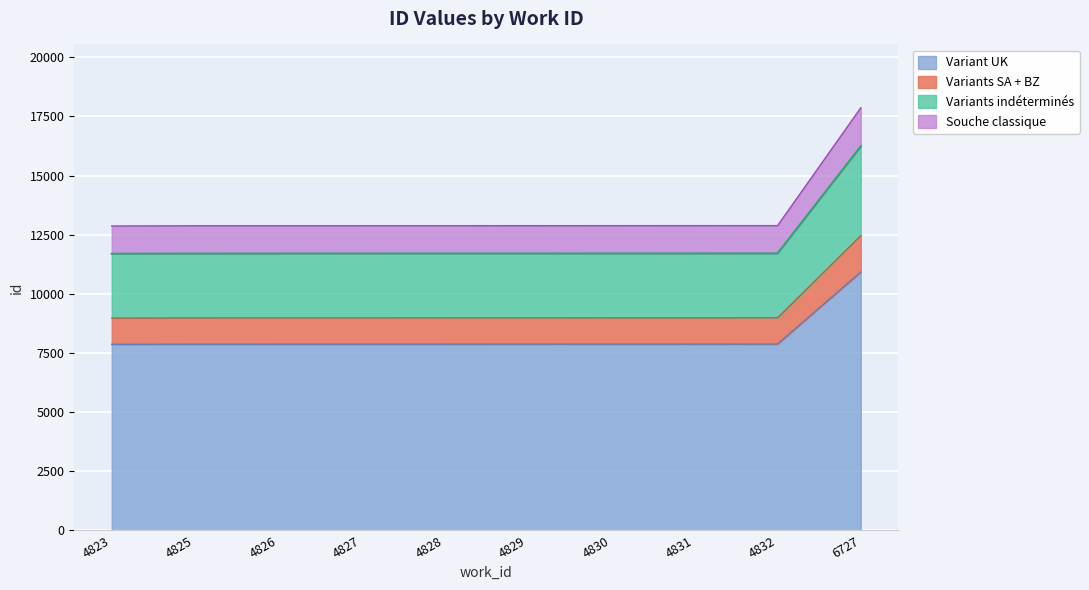

Reading left to right, what are all the values shown in this chart?

4823=7864.7	4825=7870.2	4826=7870.8	4827=7871.4	4828=7872.1	4829=7872.7	4830=7873.3	4831=7873.9	4832=7874.5	6727=10919.0